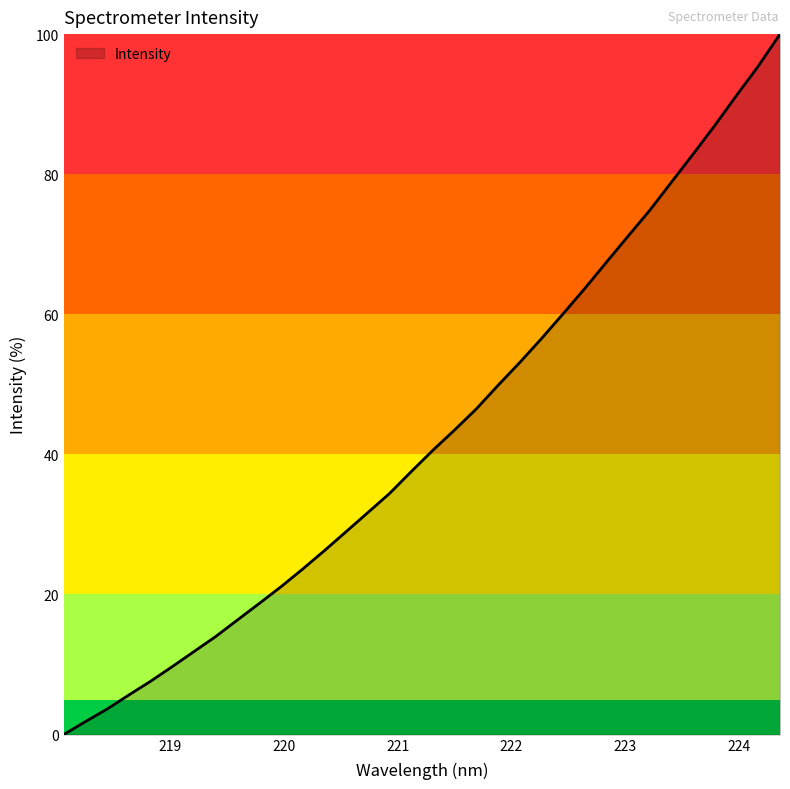

What is the sum of all values?

1455.9